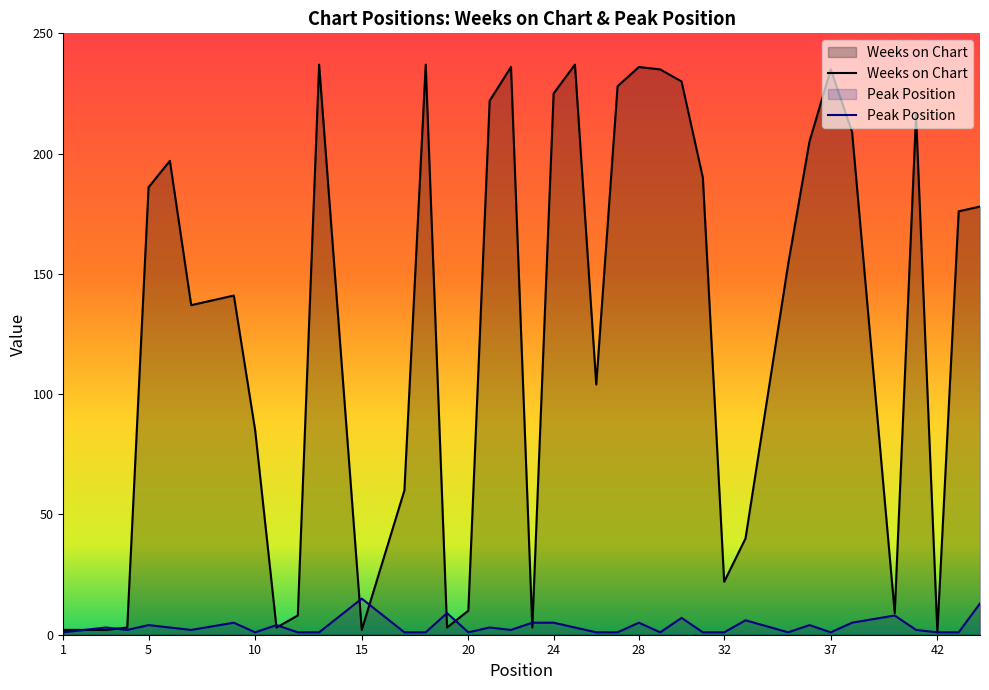

Reading left to right, list all the values displayed in this chart.

Weeks on Chart: 2	2	2	3	186	197	137	141	85	3	8	237	2	60	237	3	10	222	236	3	225	237	104	228	236	235	230	190	22	40	154	205	235	209	9	216	1	176	178
Peak Position: 1	2	3	2	4	3	2	5	1	4	1	1	15	1	1	9	1	3	2	5	5	3	1	1	5	1	7	1	1	6	1	4	1	5	8	2	1	1	13